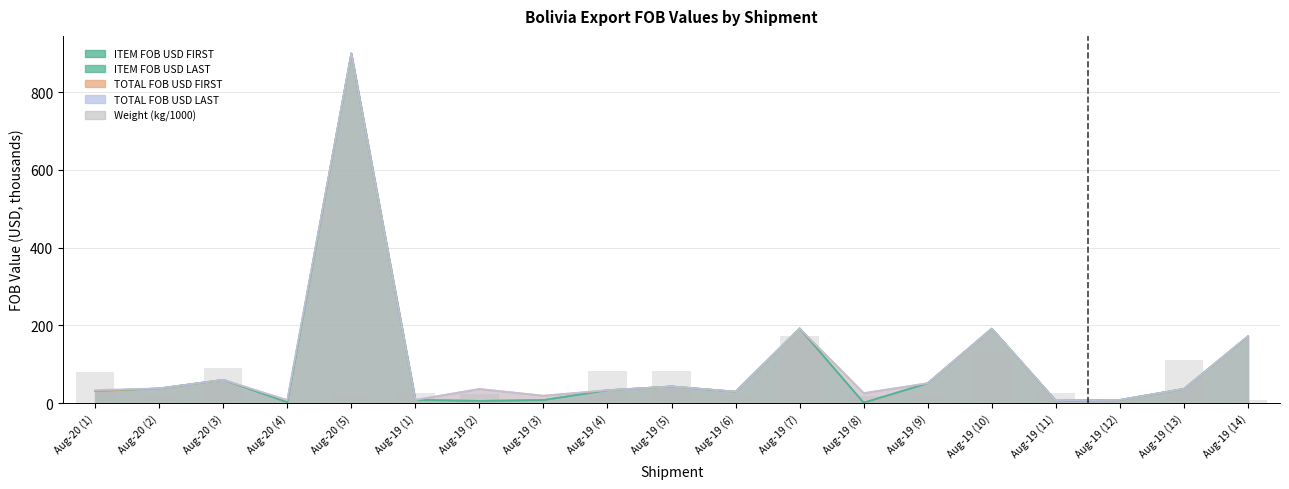

The value at Aug-20 (5) is 36.6. True or false?

False